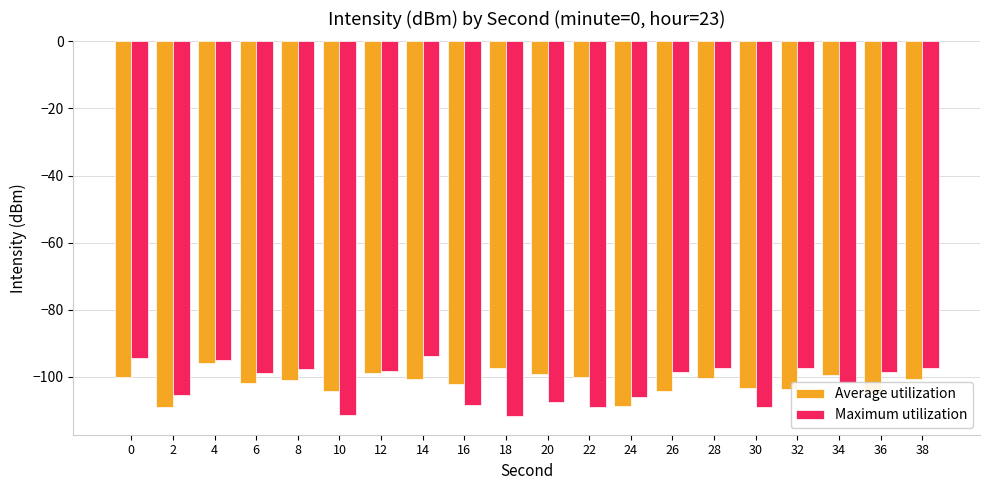

The Maximum utilization series shows -28.3 at 12. True or false?

False